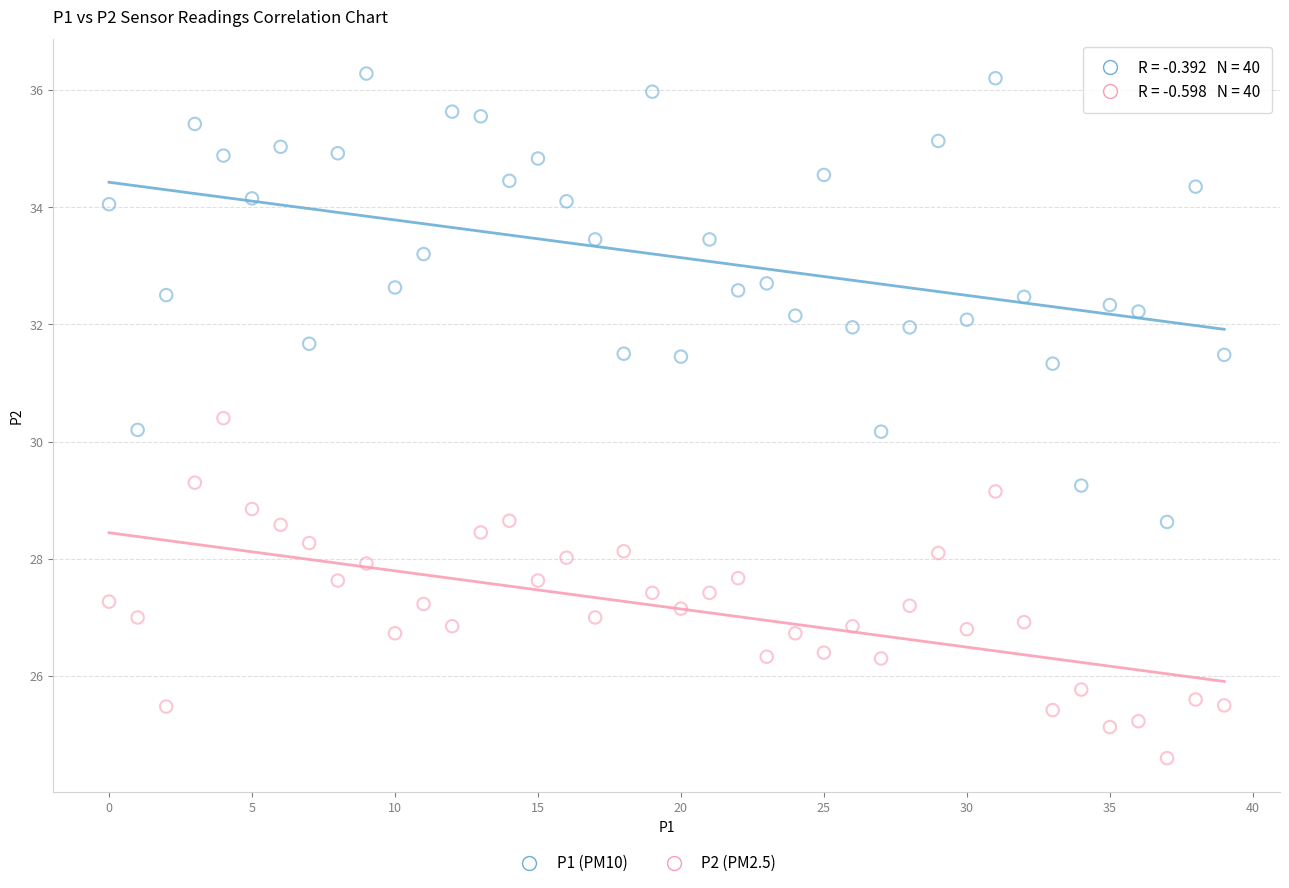

Across all data points, what is the range of Y values (max minus min)?

11.7